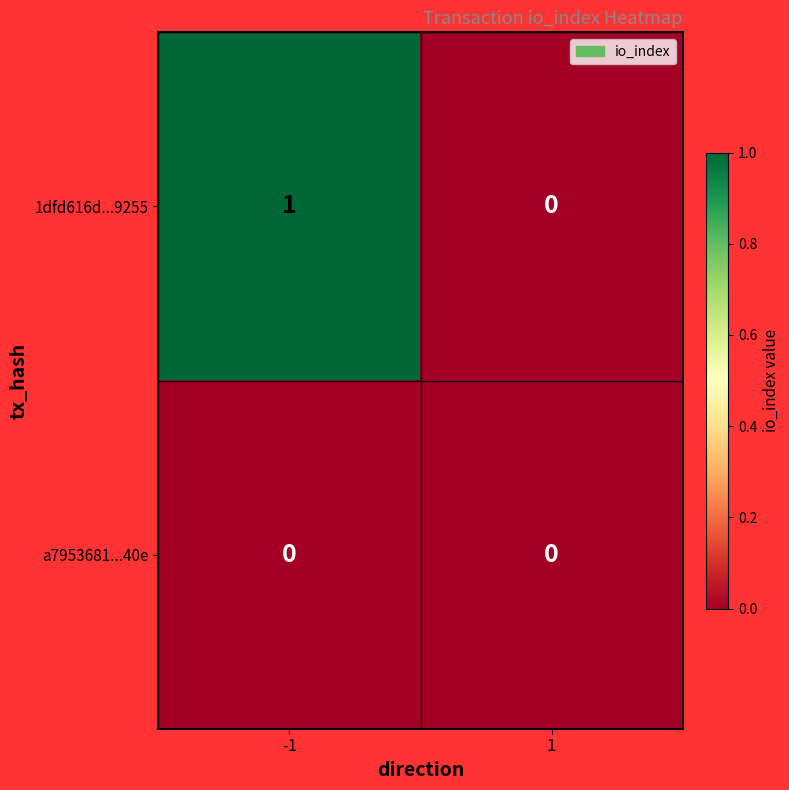

How many data points in 1dfd616d...9255 are less than 1?

1